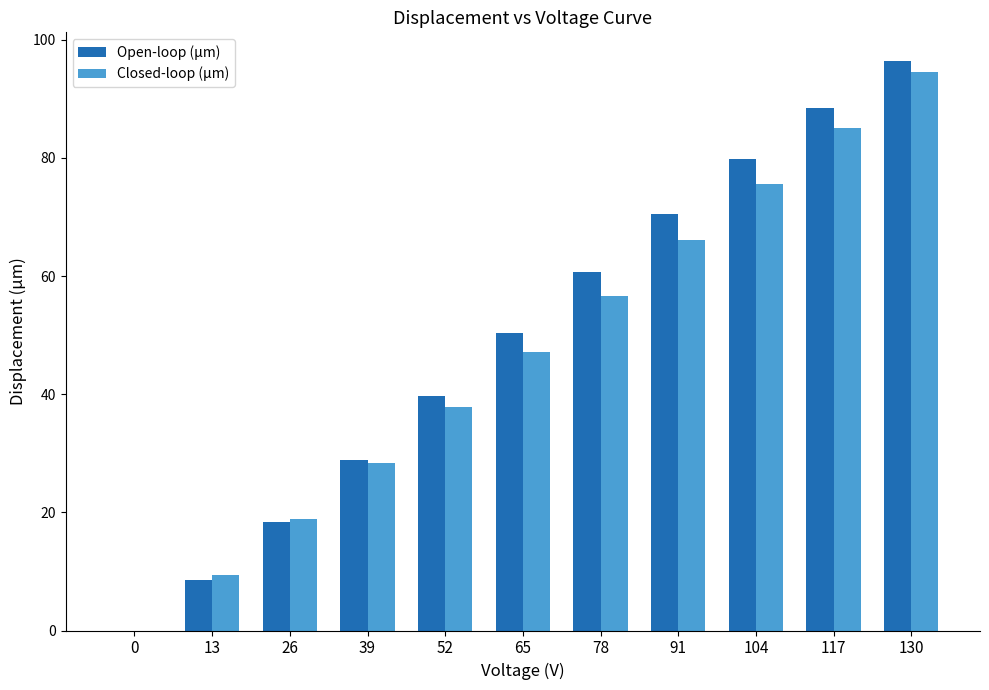

What are all the series names shown in the legend?

Open-loop (µm), Closed-loop (µm)